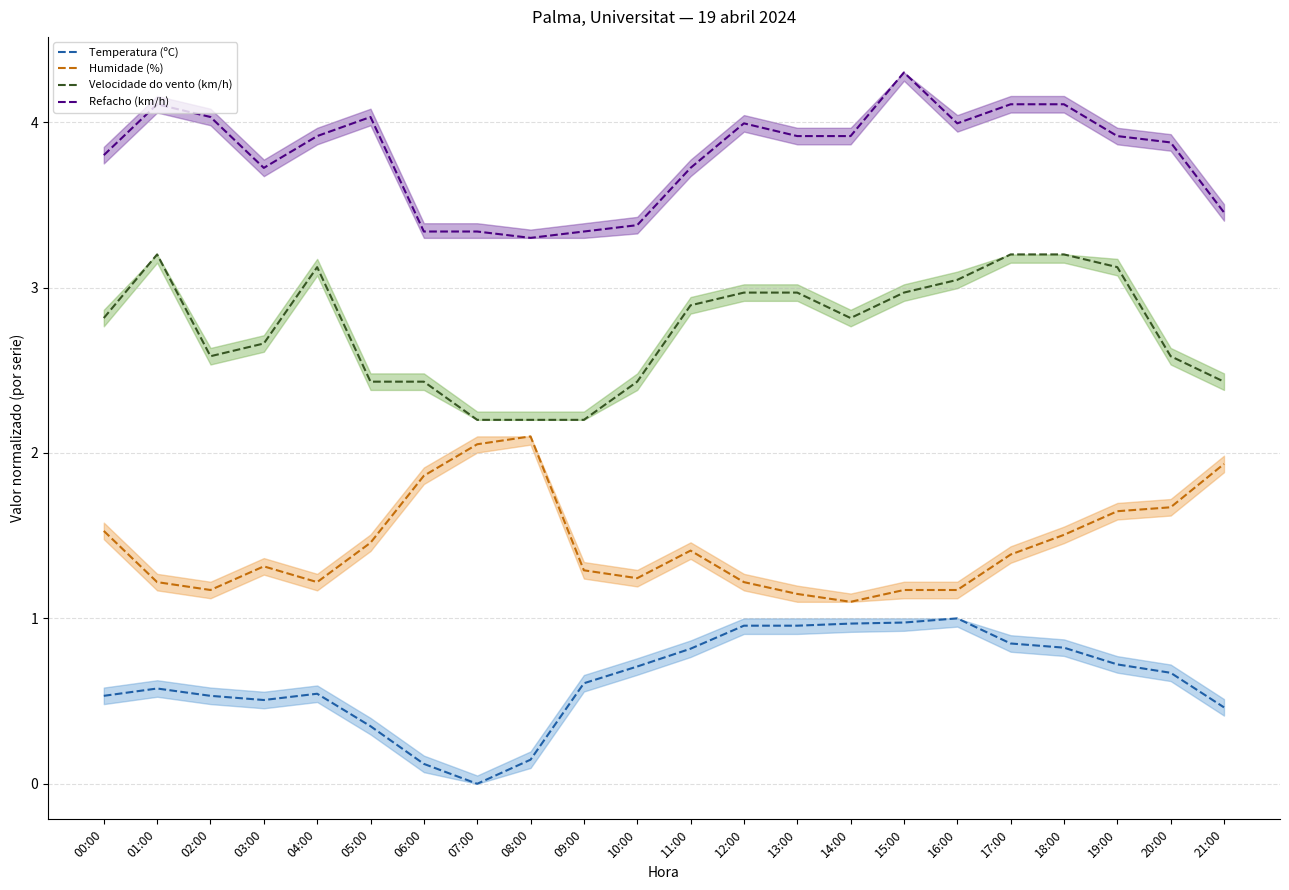

How many lines are shown in the chart?

4